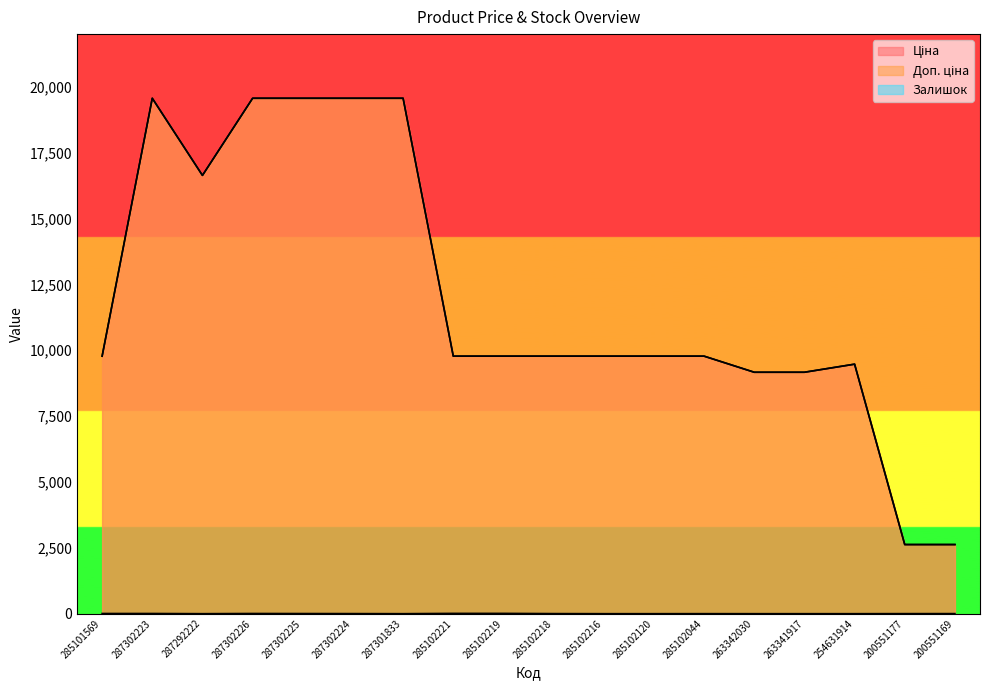

What is the average value of the Залишок series?

3.3